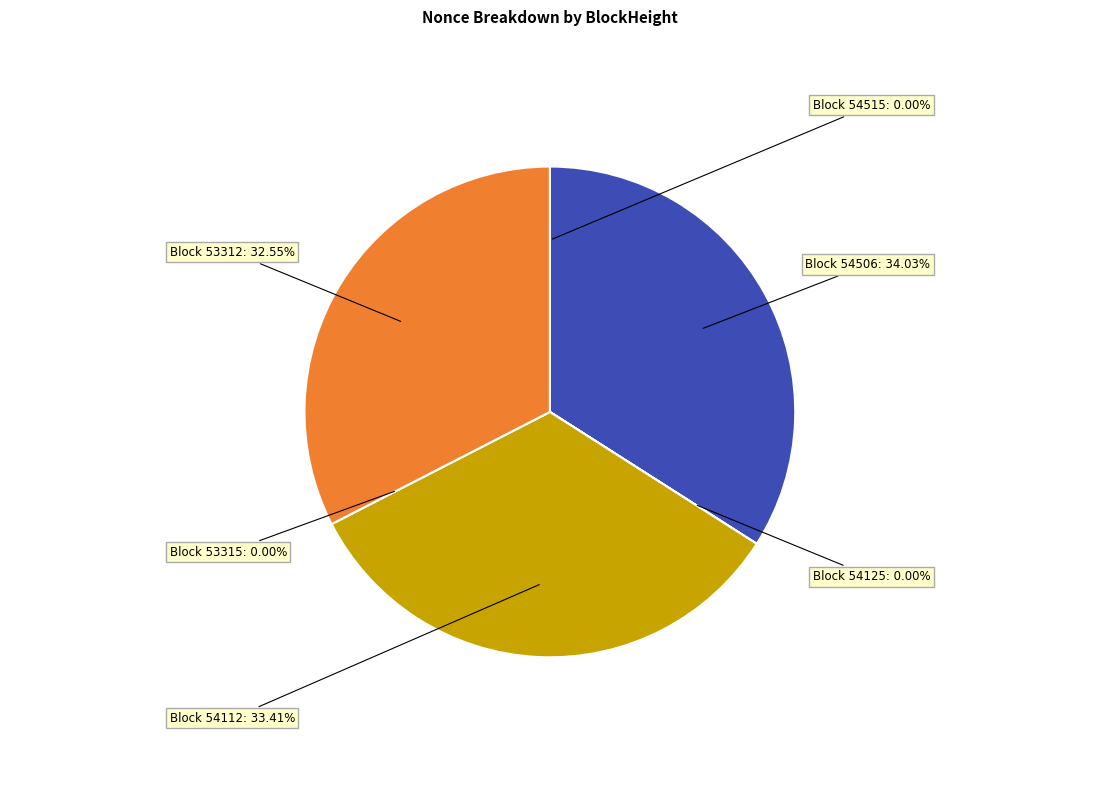

What portion of the pie excludes 54112?

66.6%